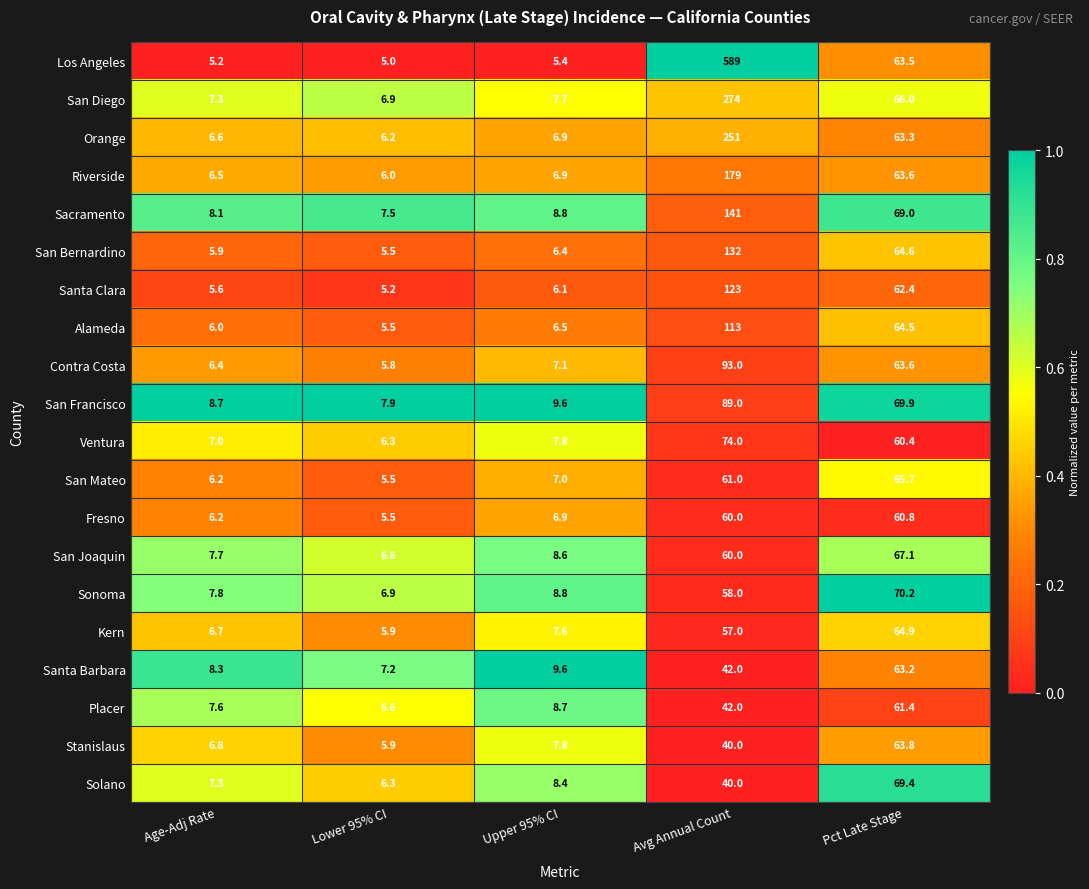

At which category does the chart reach its minimum across all series?

Lower 95% CI